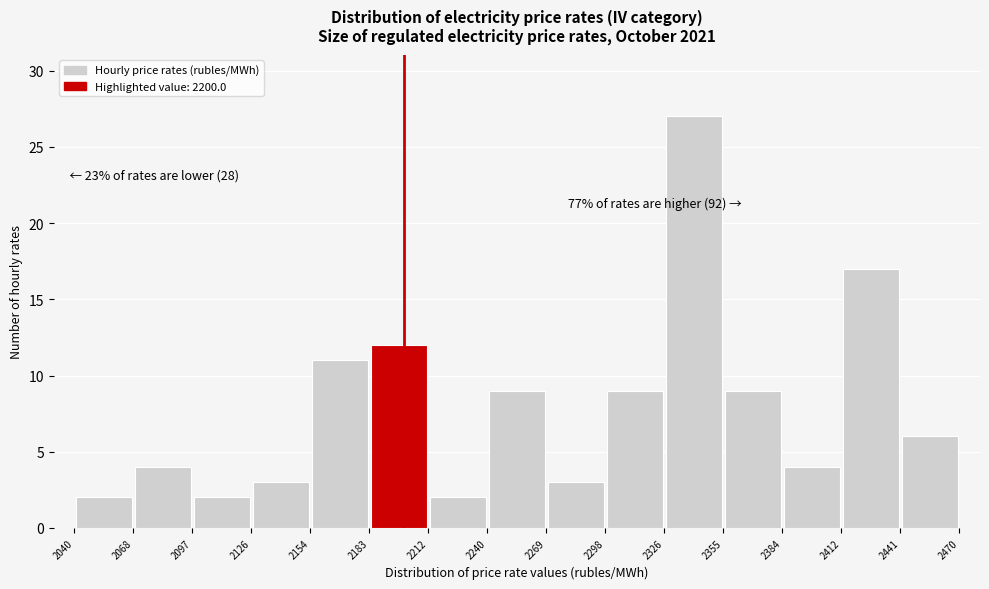

Which range on the x-axis has the tallest bar?

2326 to 2355